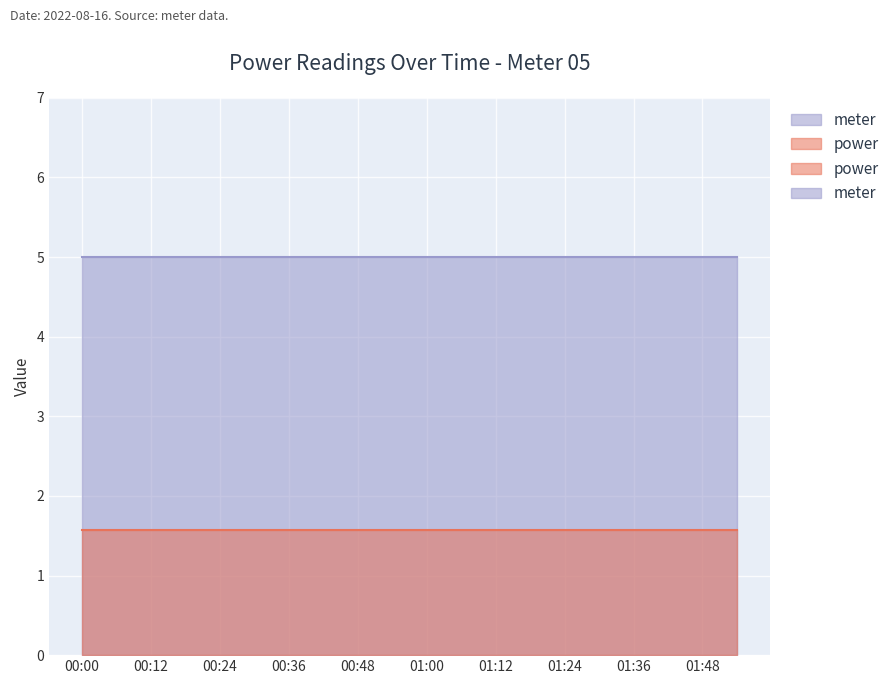

At how many categories does at least one series exceed 2?

20